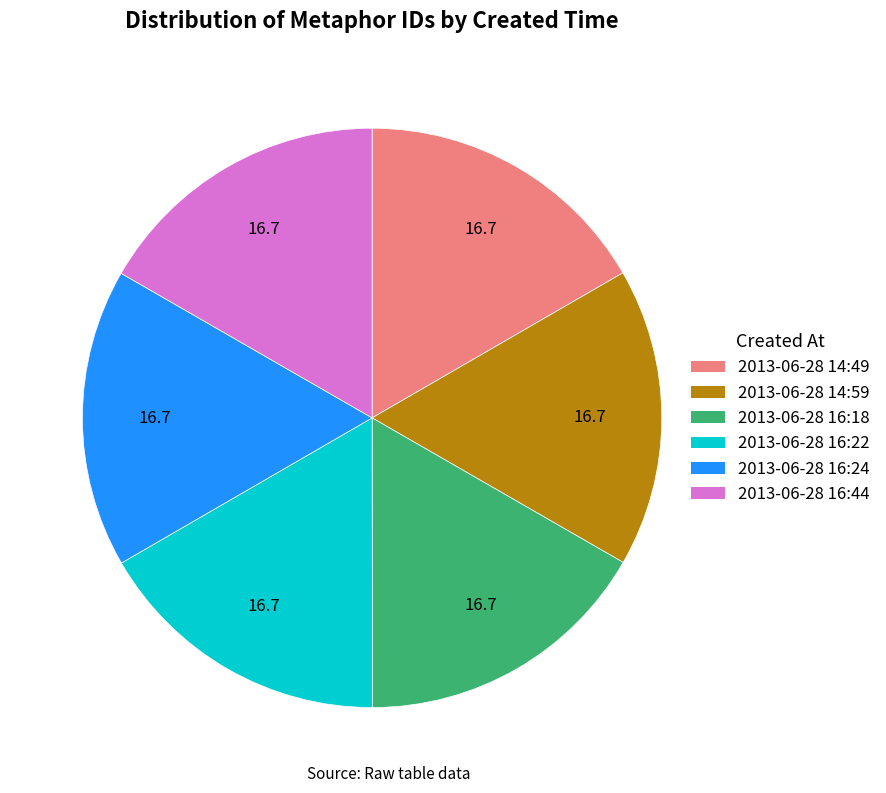

What is the ratio of the value at 2013-06-28 16:24 to the value at 2013-06-28 16:44?

1.0